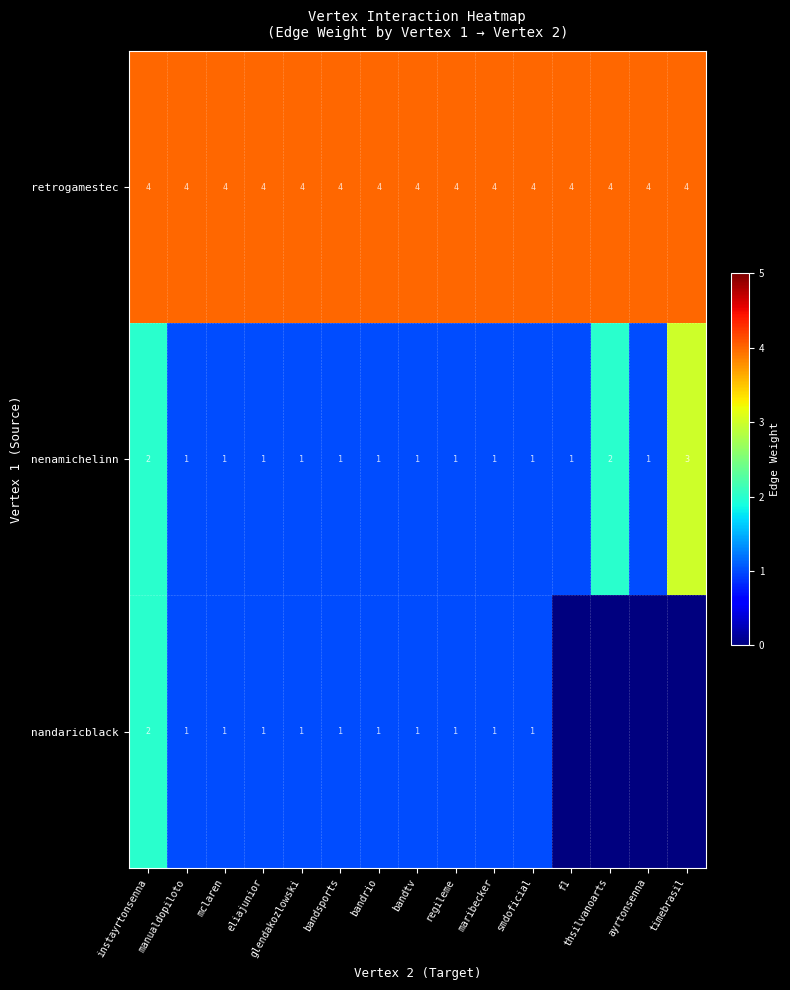

The value of nenamichelinn at f1 is 1. True or false?

True